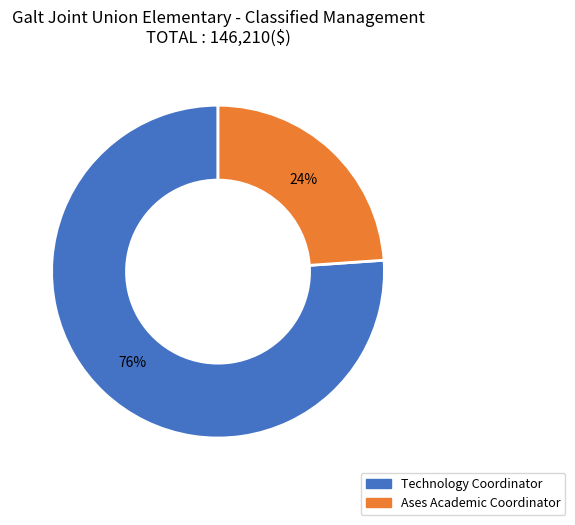

To the nearest percent, what portion does Ases Academic Coordinator represent?

24%